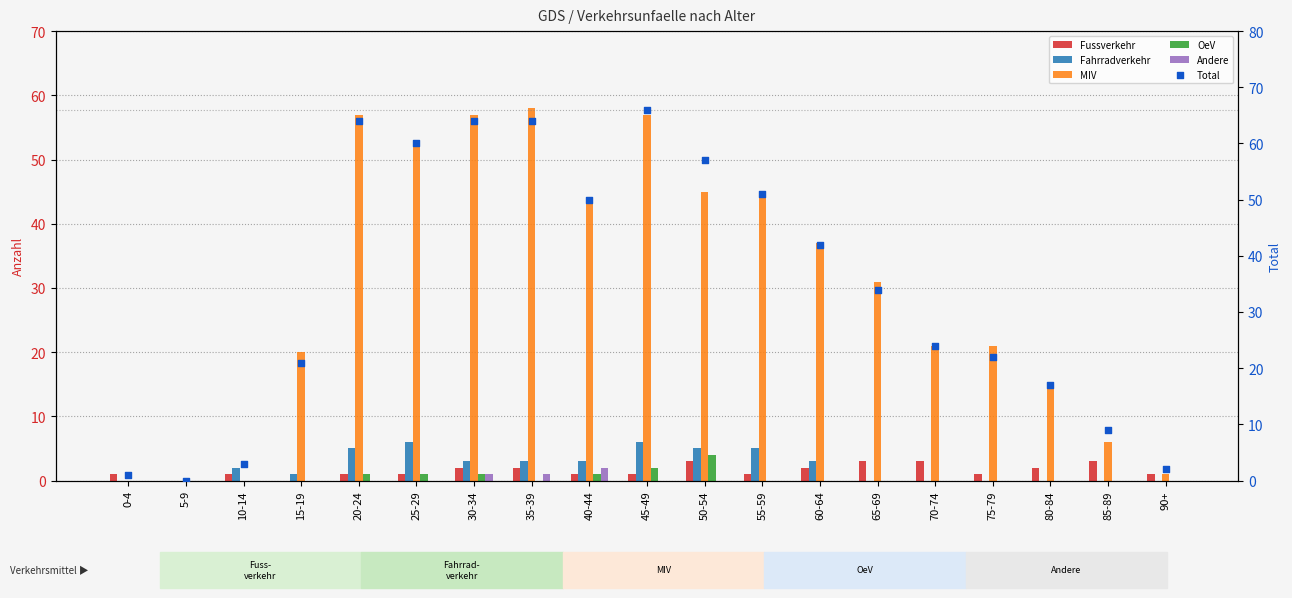

What are all the series names shown in the legend?

Fussverkehr, Fahrradverkehr, MIV, OeV, Andere, Total